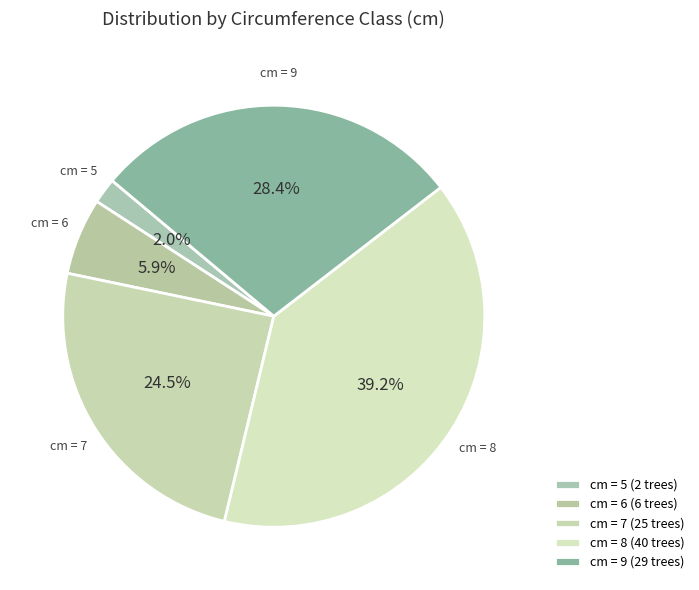

Count the number of slices in the pie.

5